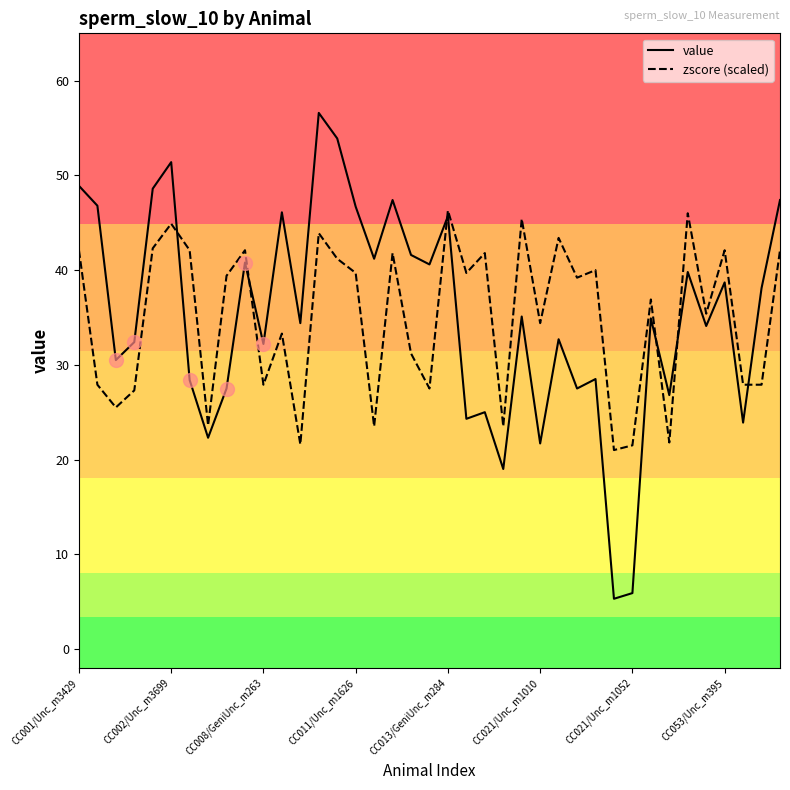

True or false: value and zscore (scaled) intersect in this chart.

True